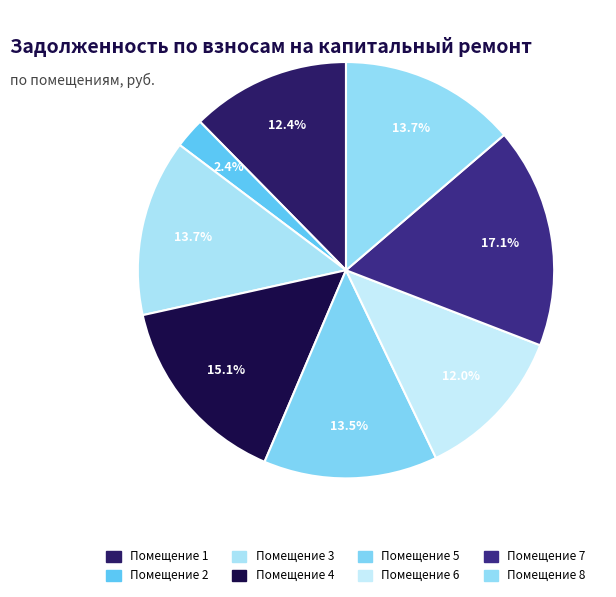

How many segments does this pie chart have?

8